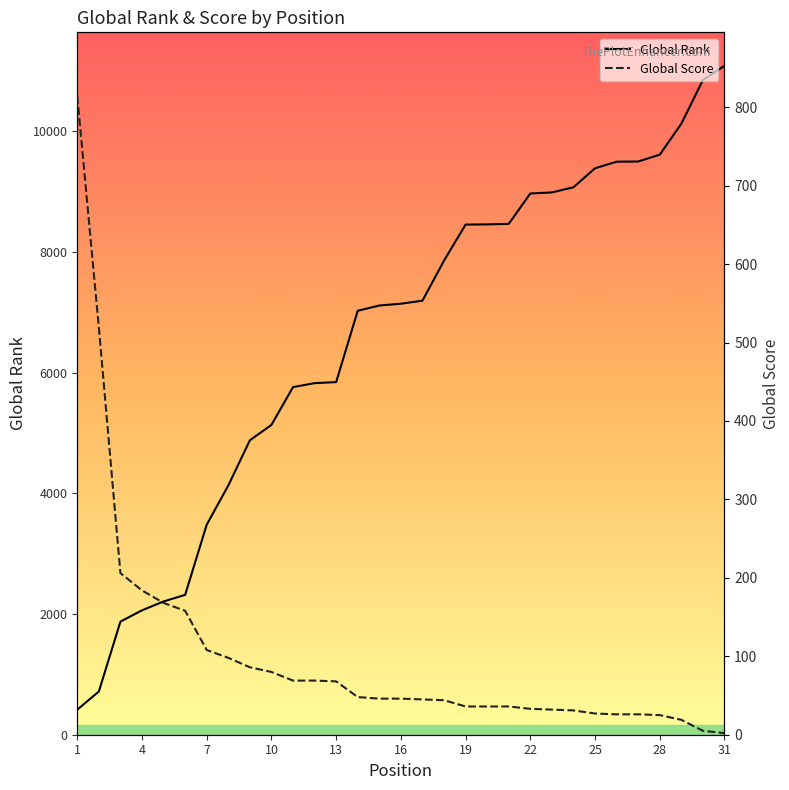

What is the average value of the Global Score series?

103